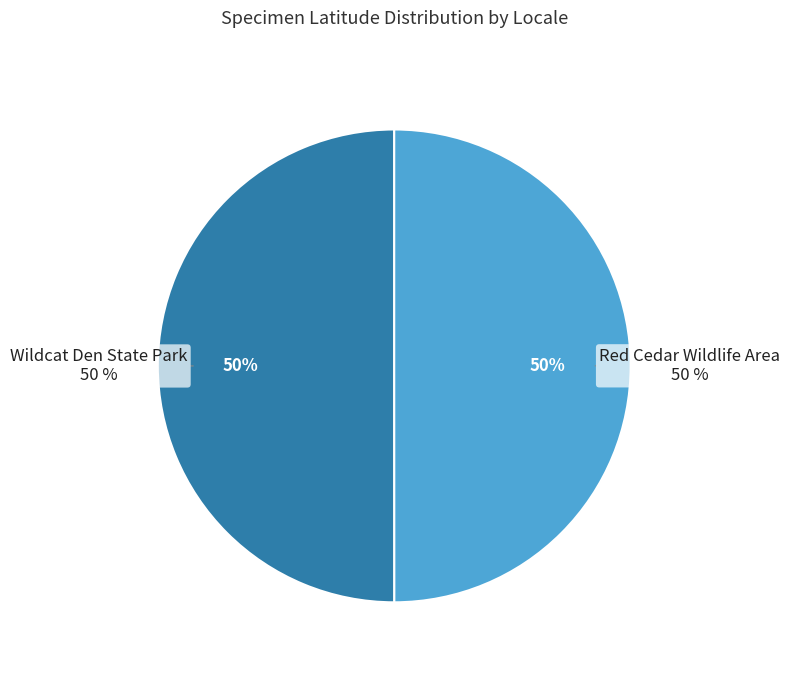

Is there a majority slice in this chart?

Yes